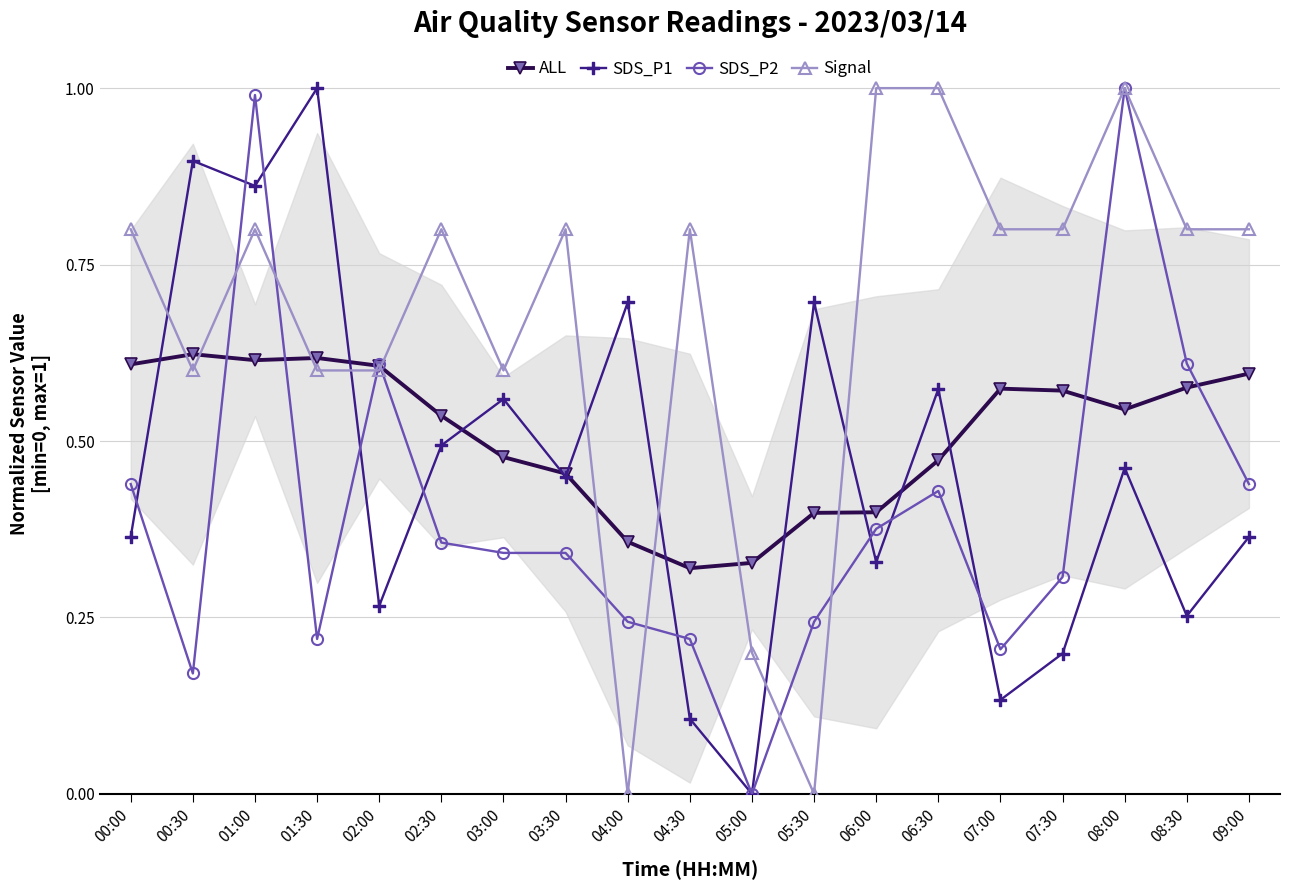

Reading left to right, list all the values displayed in this chart.

ALL: 0.6	0.6	0.6	0.6	0.6	0.5	0.5	0.5	0.4	0.3	0.3	0.4	0.4	0.5	0.6	0.6	0.5	0.6	0.6
SDS_P1: 0.4	0.9	0.9	1.0	0.3	0.5	0.6	0.4	0.7	0.1	0.0	0.7	0.3	0.6	0.1	0.2	0.5	0.3	0.4
SDS_P2: 0.4	0.2	1.0	0.2	0.6	0.4	0.3	0.3	0.2	0.2	0.0	0.2	0.4	0.4	0.2	0.3	1.0	0.6	0.4
Signal: 0.8	0.6	0.8	0.6	0.6	0.8	0.6	0.8	0.0	0.8	0.2	0.0	1.0	1.0	0.8	0.8	1.0	0.8	0.8